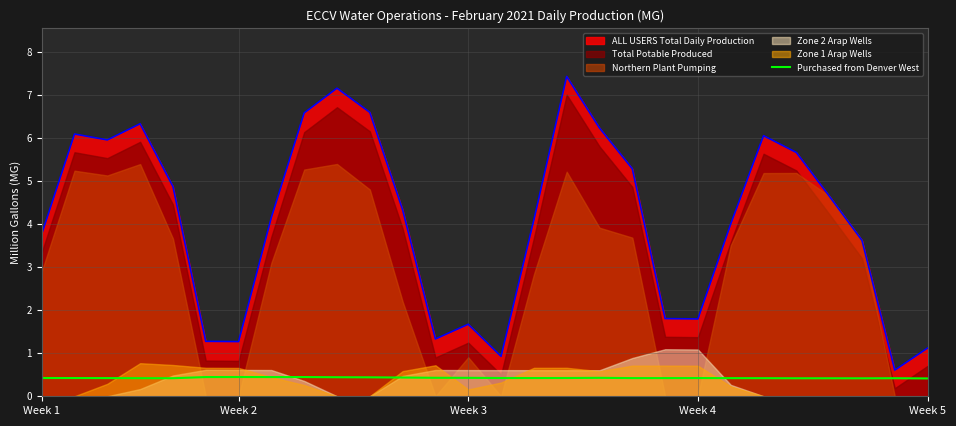

What is the lowest value of the ALL USERS Total Daily Production series?

0.6